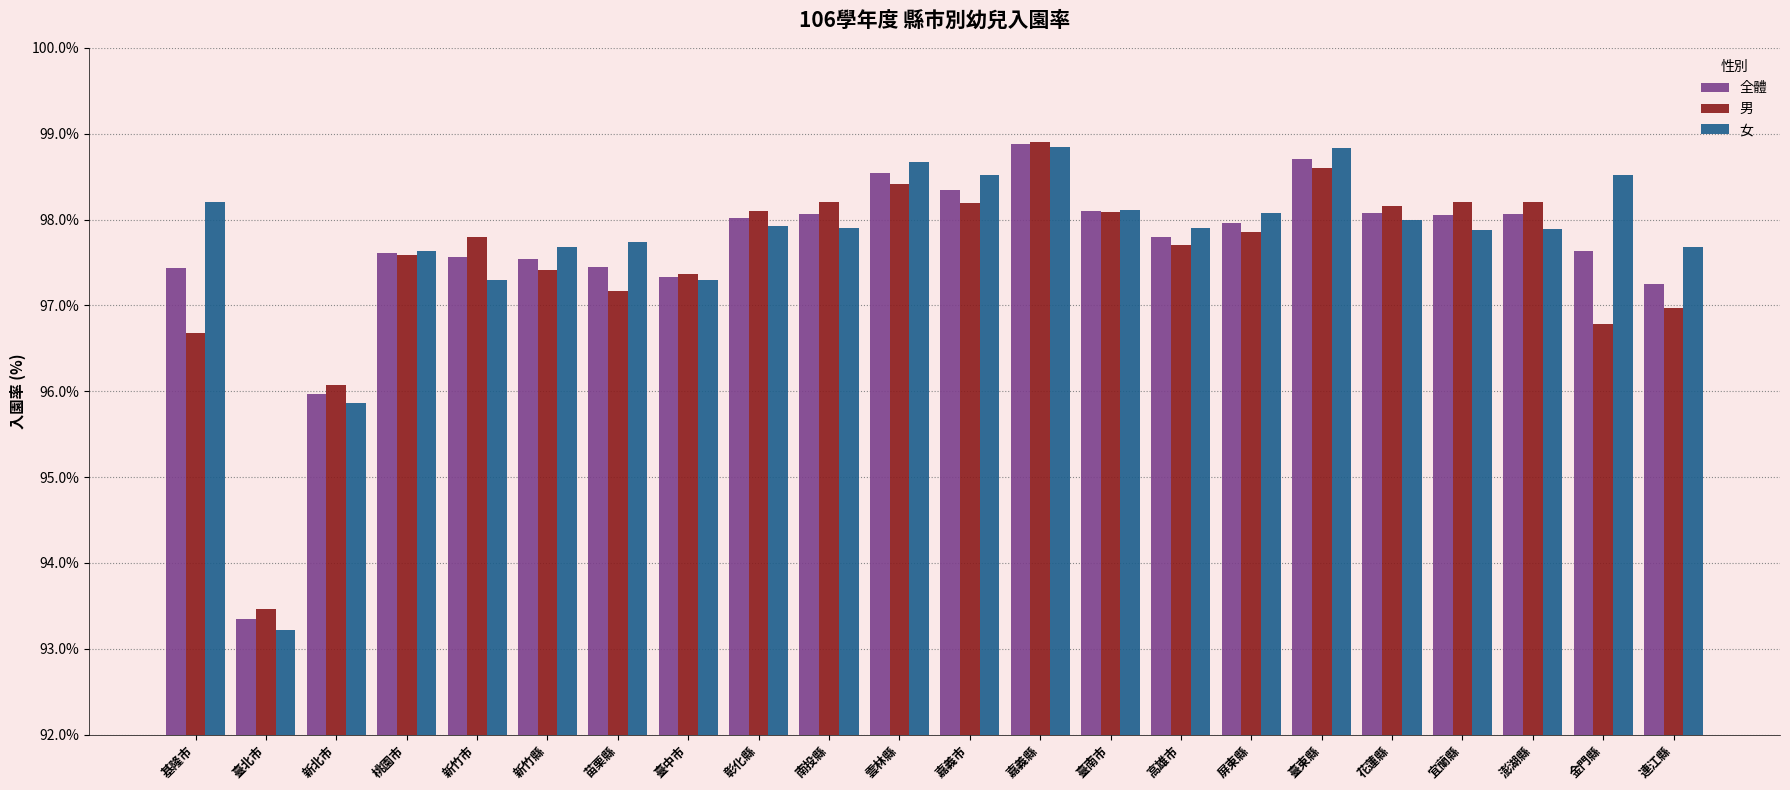

How many bars are there in total?

66